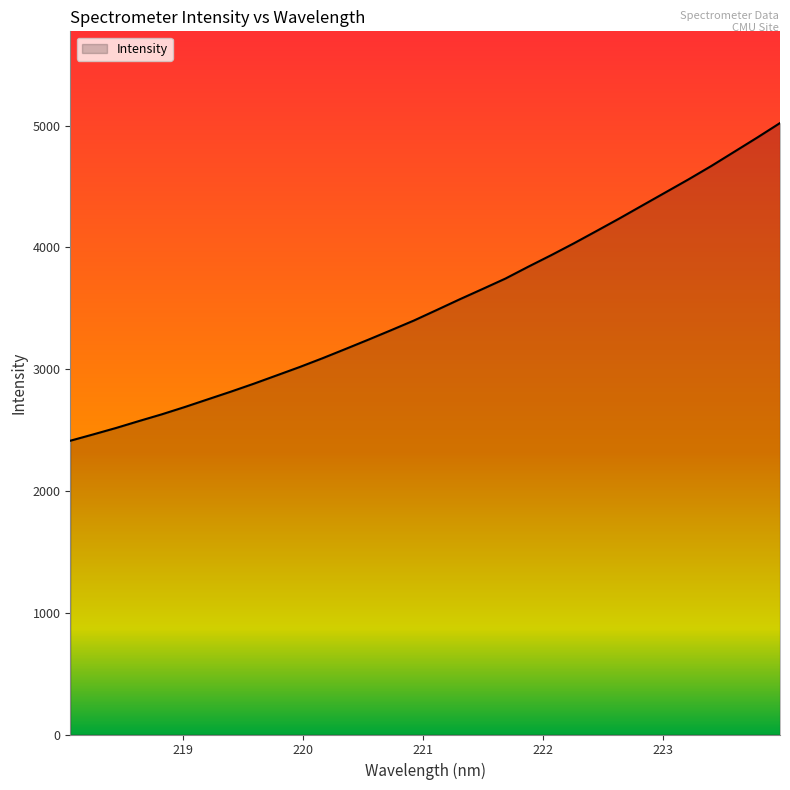

What is the difference between the maximum and minimum values?

2608.6